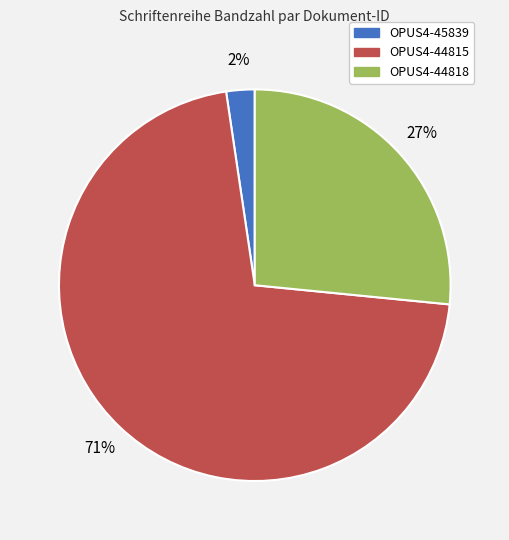

What is the largest slice in the pie chart?

OPUS4-44815